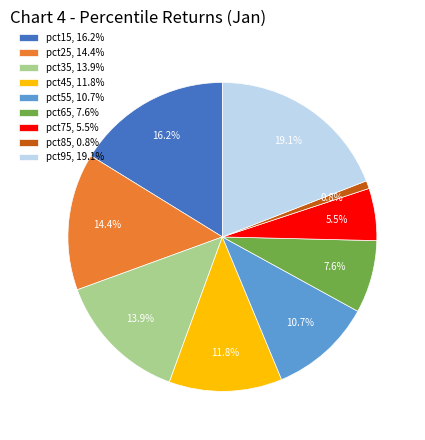

Which category has the biggest portion of the pie?

pct95